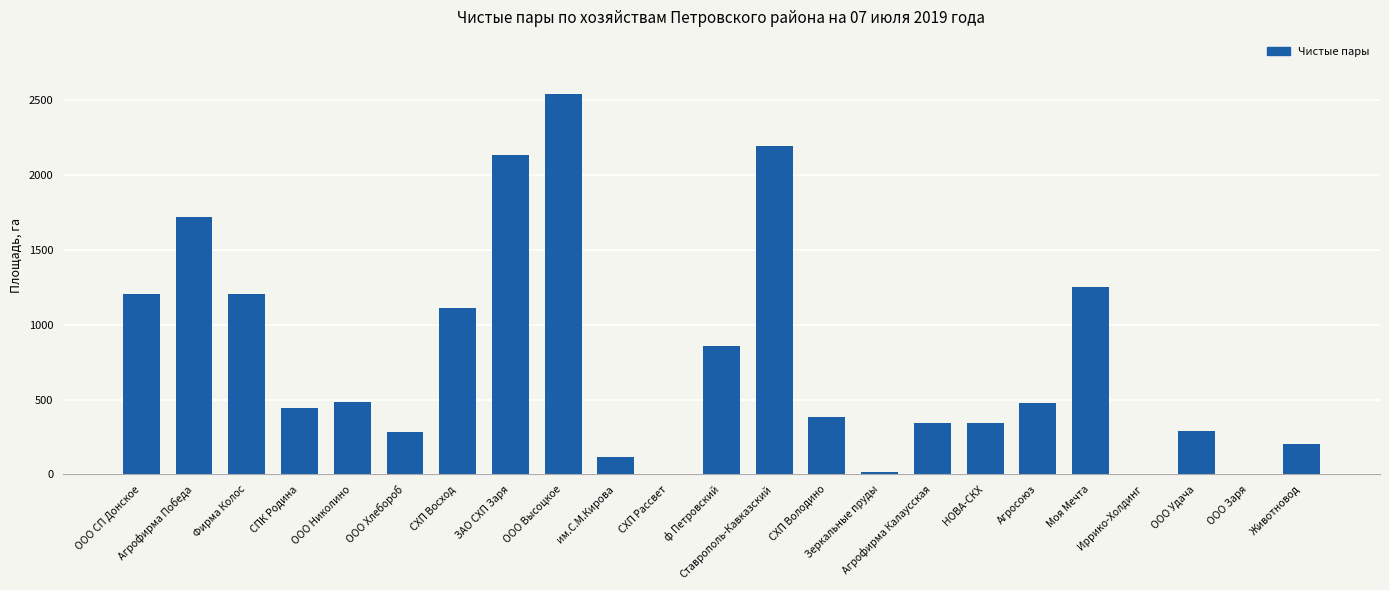

At which label does the data first exceed 444?

ООО СП Донское